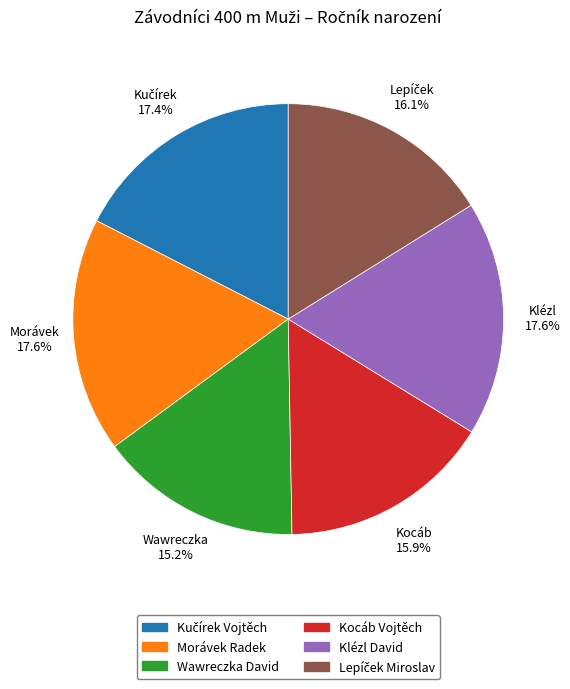

Is there a majority slice in this chart?

No